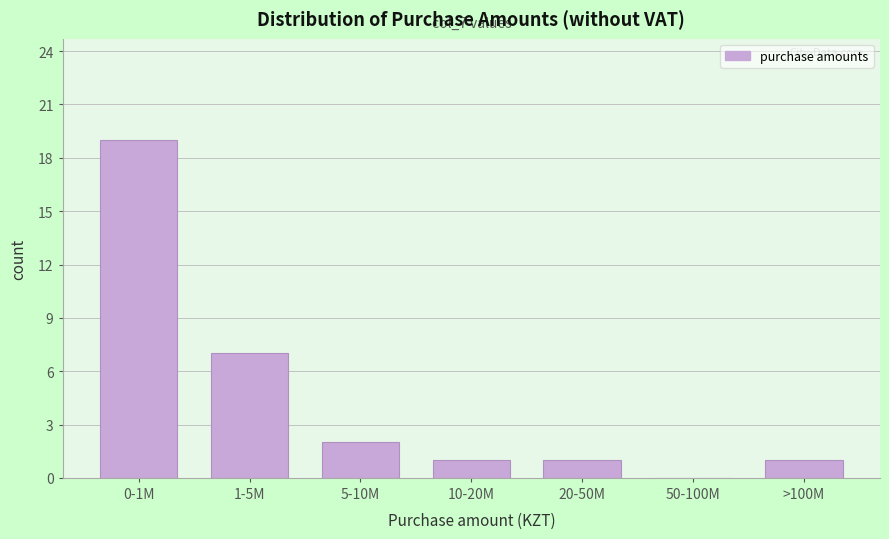

Reading left to right, extract all data points from this chart.

0-1M=19	1-5M=7	5-10M=2	10-20M=1	20-50M=1	50-100M=0	>100M=1